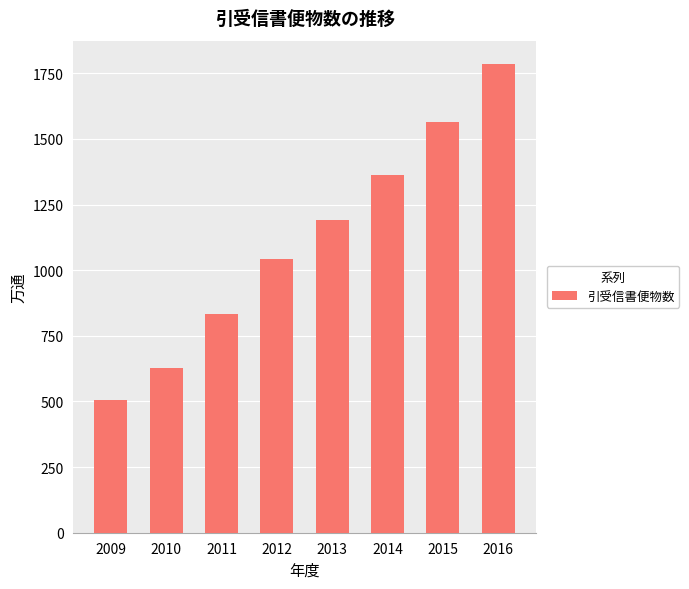

How many bars are there in total?

8